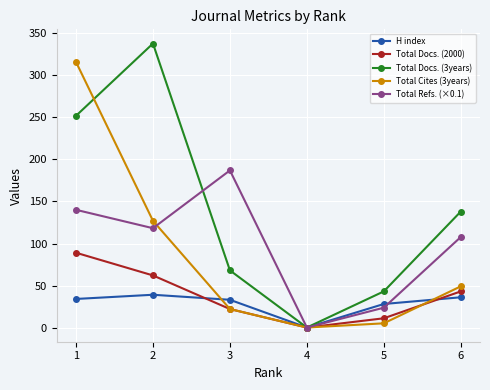

Does the chart display data point markers on the line(s)?

Yes